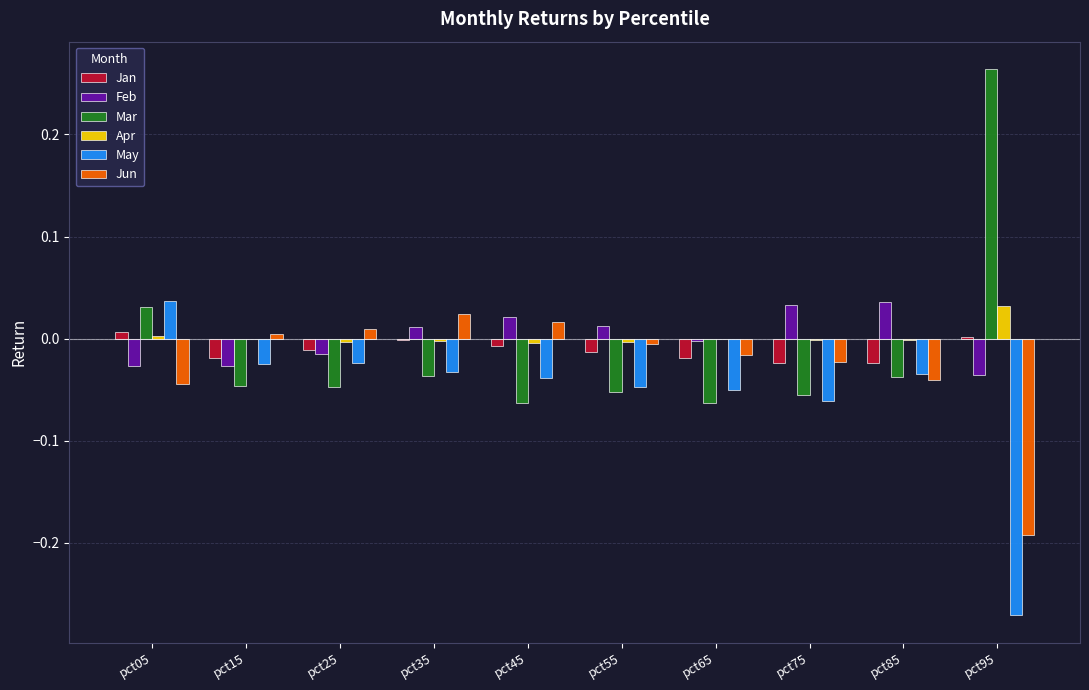

True or false: Jun has a value of -0.0 at pct75.

True